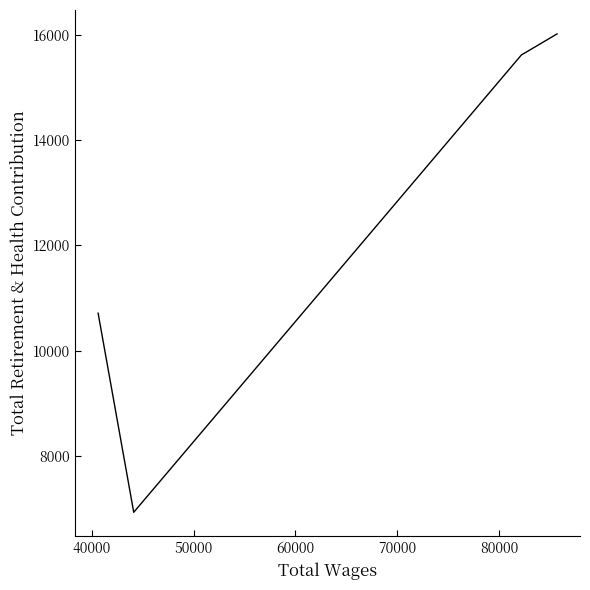

True or false: the data shows 2184 at 50000.

False